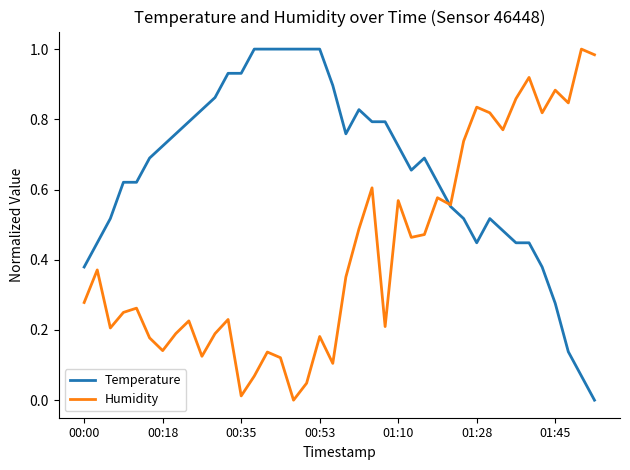

Which series has the largest total across all categories?

Temperature